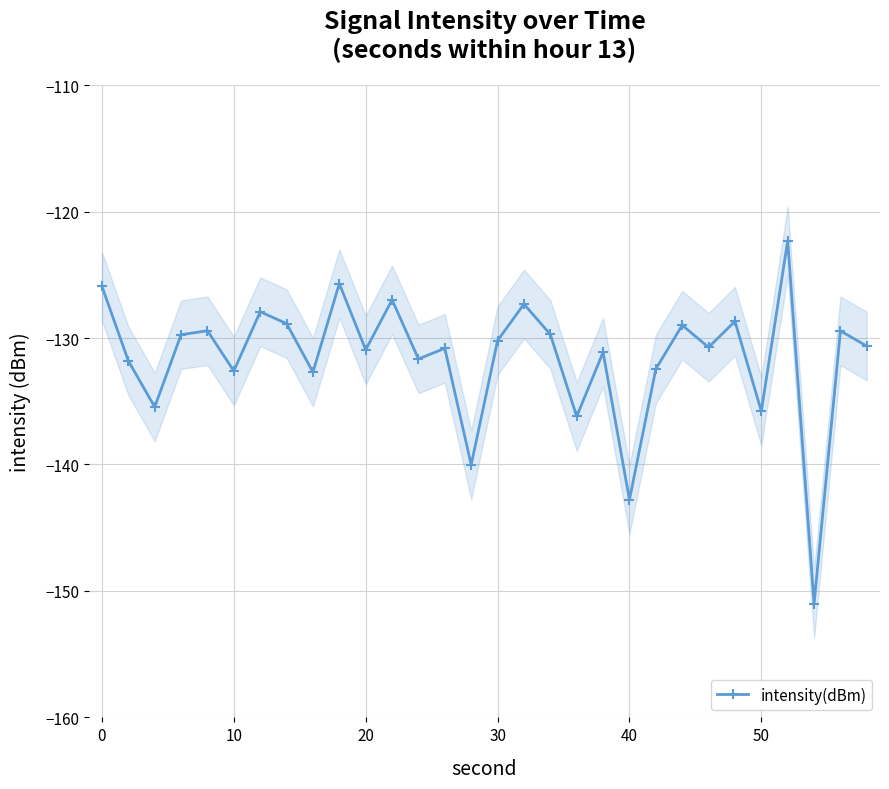

True or false: intensity(dBm) has more than 0 points higher than both neighbors.

True